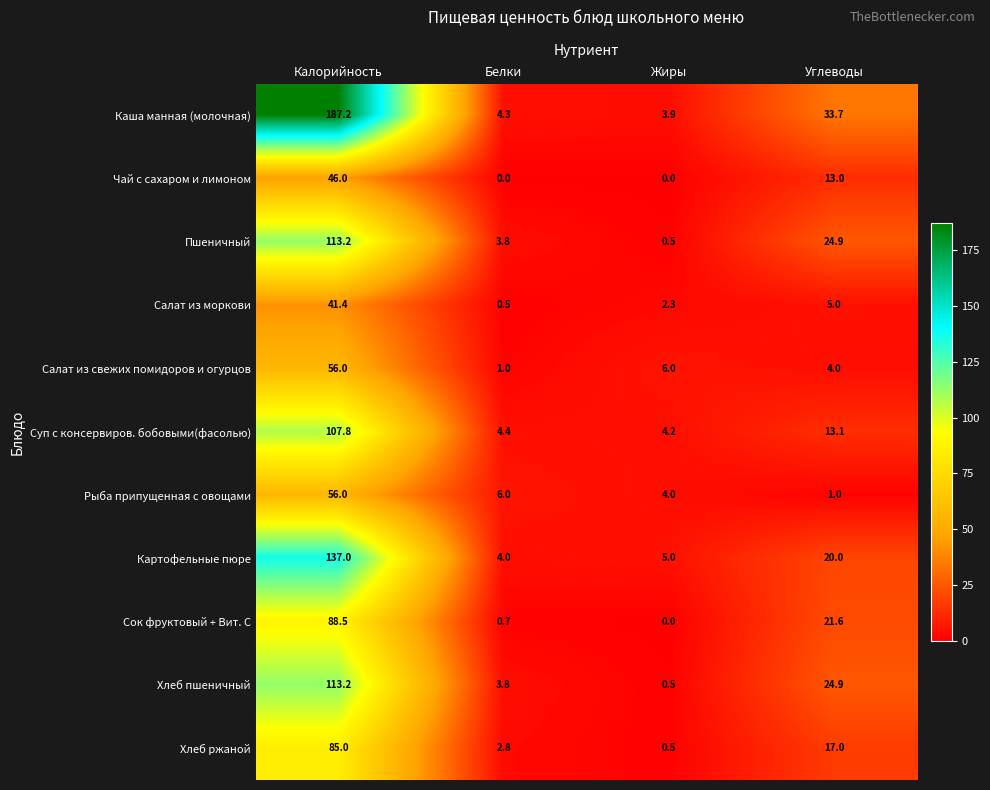

At how many categories does at least one series exceed 147?

1